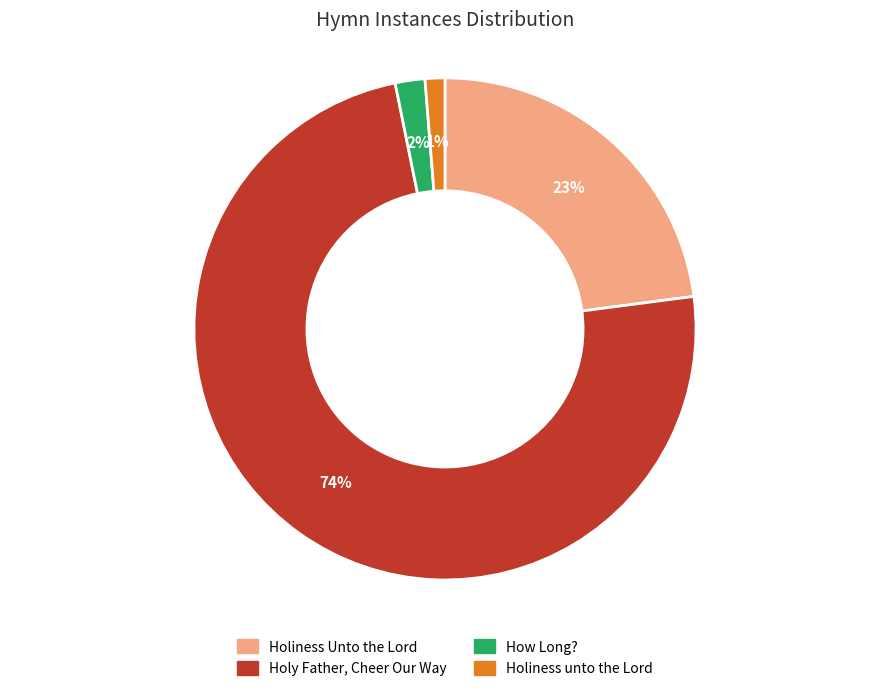

Which slice represents more than half of the pie?

Holy Father, Cheer Our Way